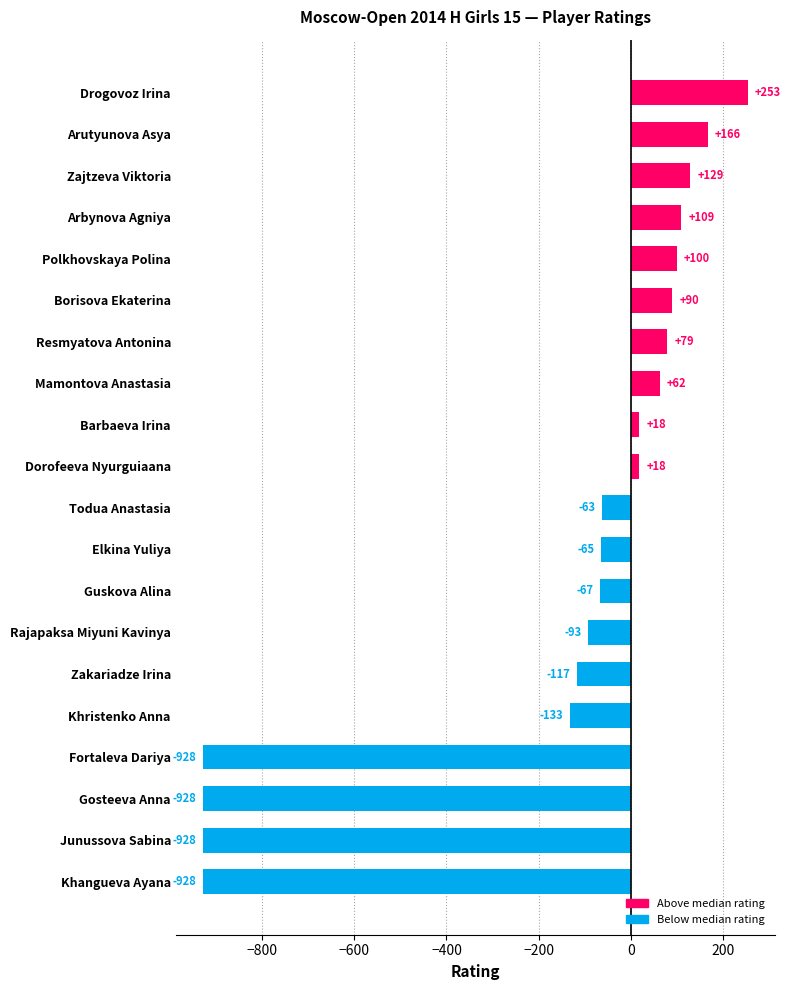

What is the difference between the maximum and minimum values?

1181